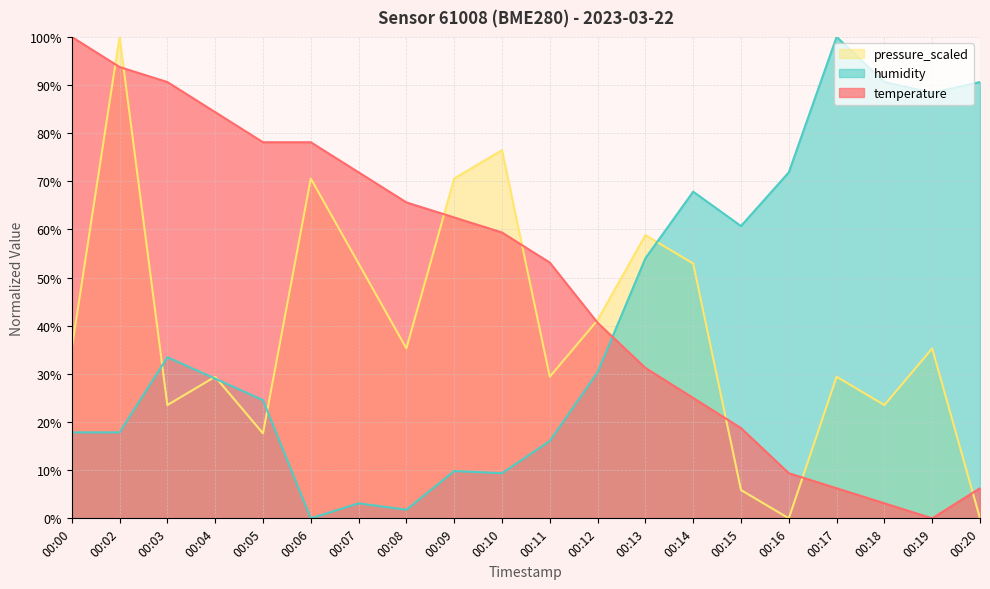

What are all the series names shown in the legend?

pressure_scaled, humidity, temperature